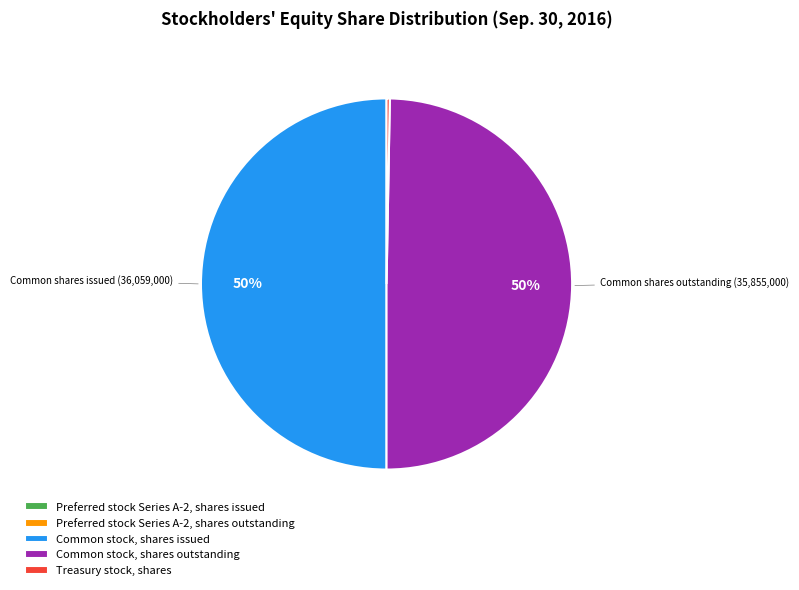

Does Treasury stock, shares account for over 50% of the chart?

No